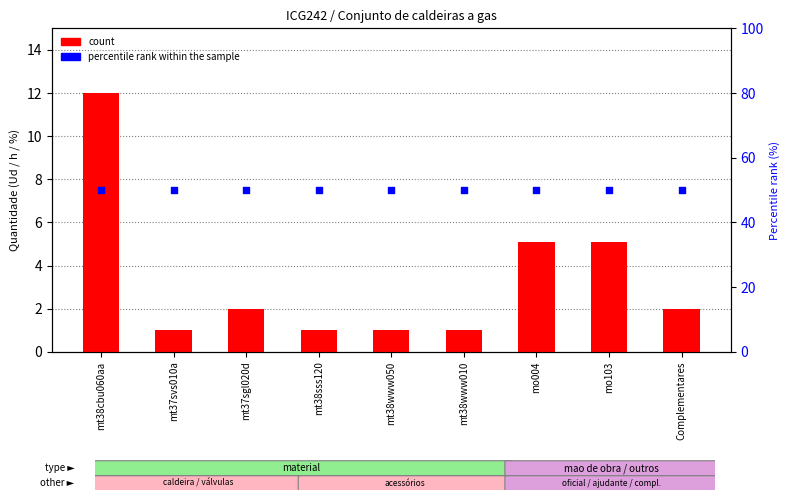

Which series reaches the maximum Y coordinate?

percentile rank within the sample